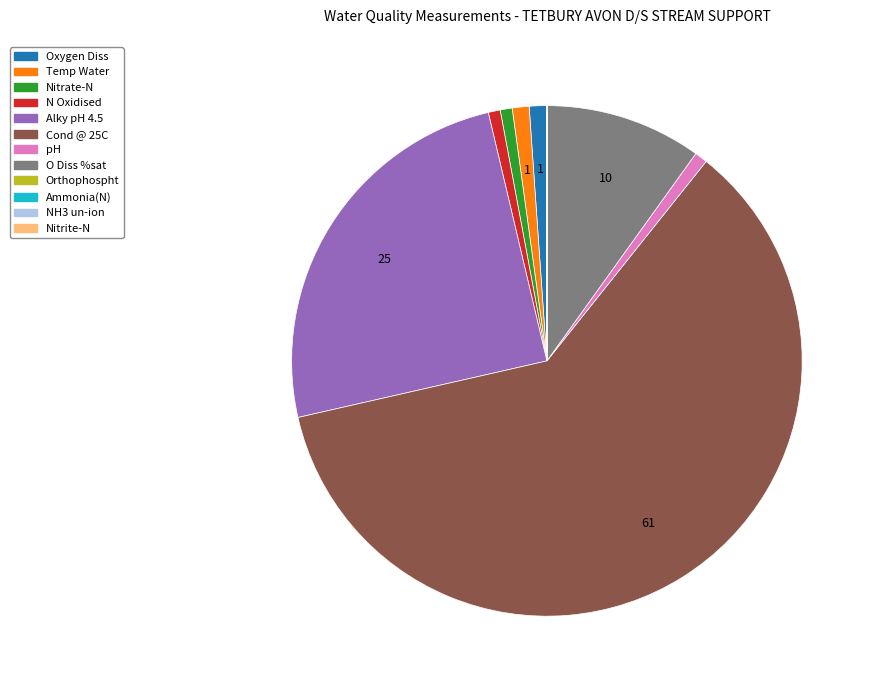

Is Cond @ 25C the majority of the pie?

Yes